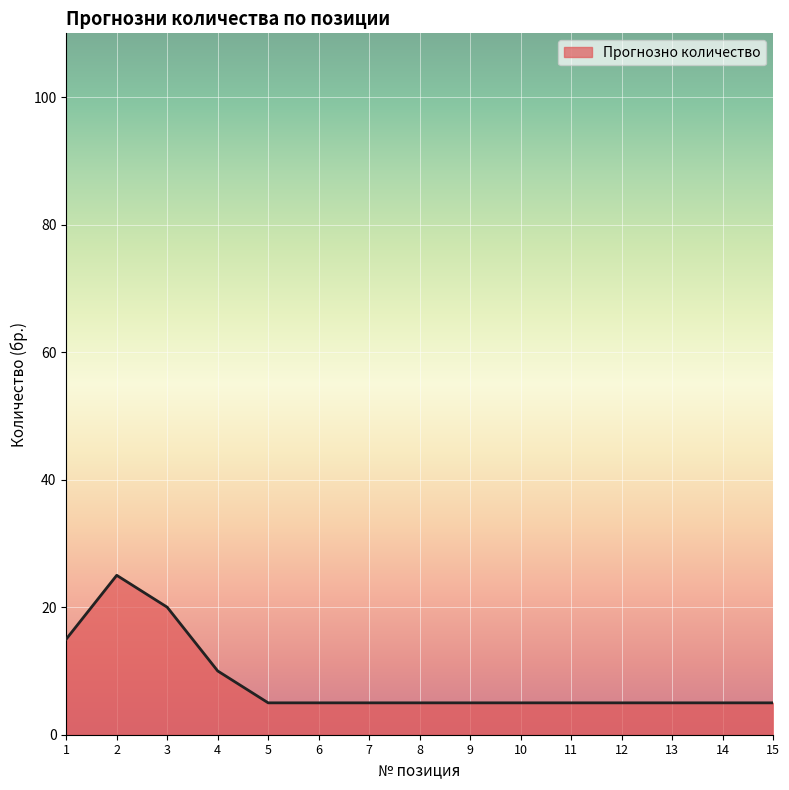

How many lines are shown in the chart?

1